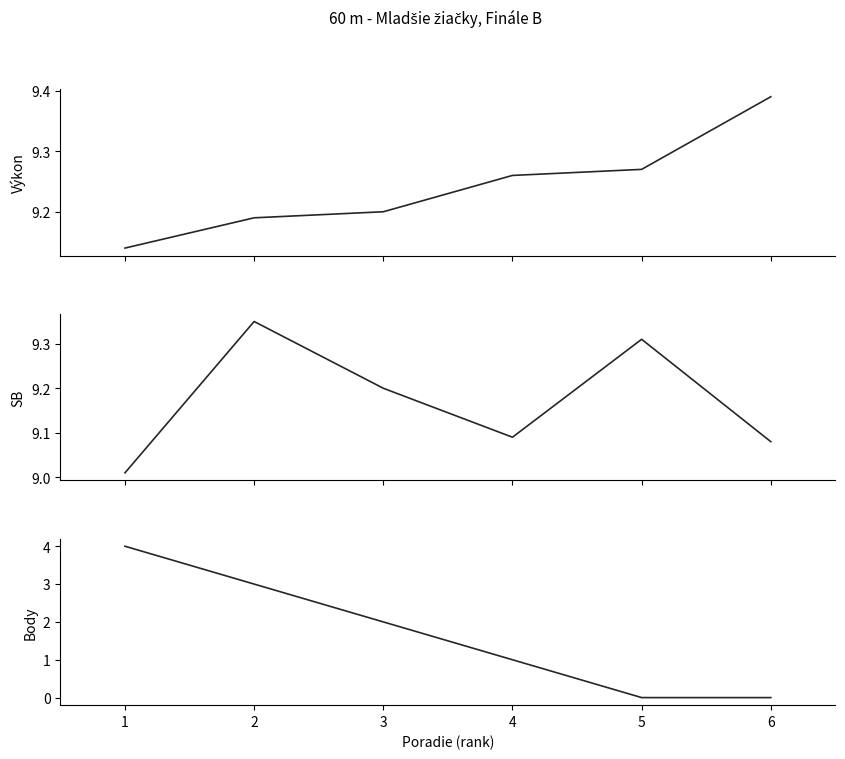

True or false: Výkon and Body intersect in this chart.

False